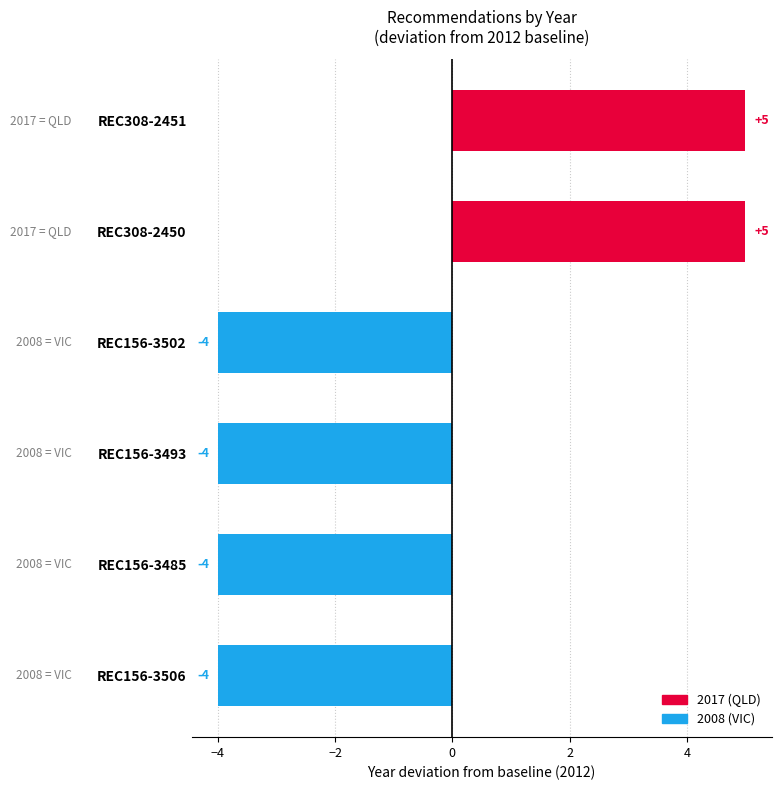

What position from the bottom is REC156-3506?

1